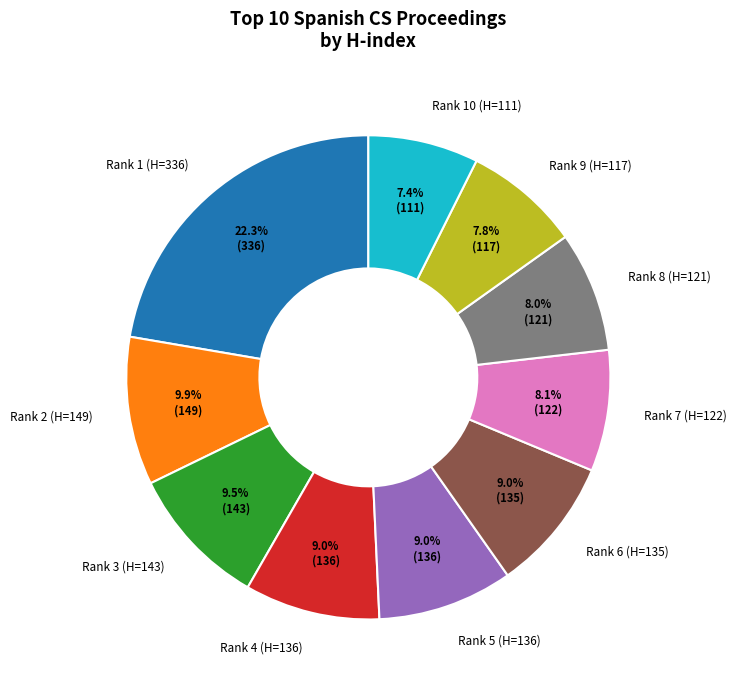

Count the number of slices in the pie.

10